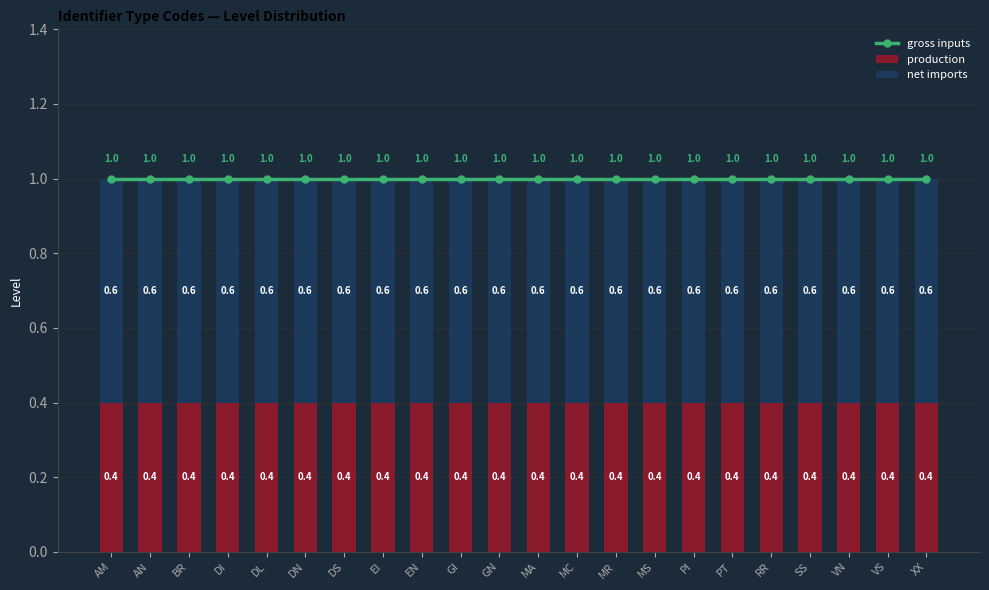

What is the label of the 12th bar from the right?

GN